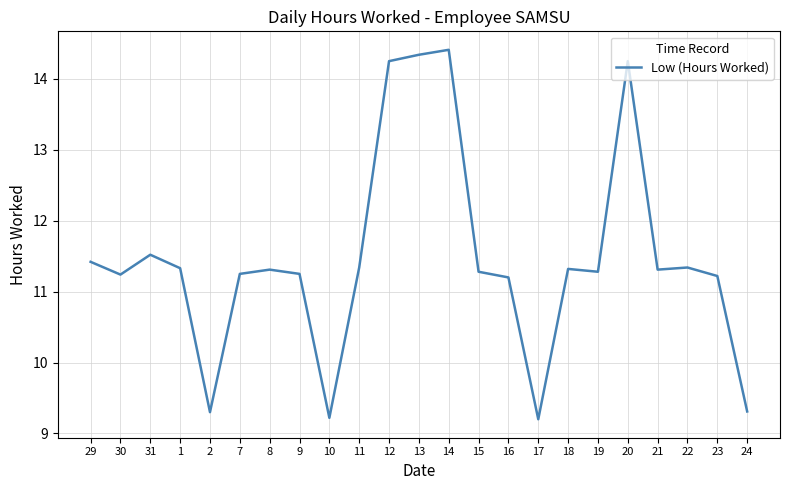

What is the change in value from 29 to 16?

-0.2